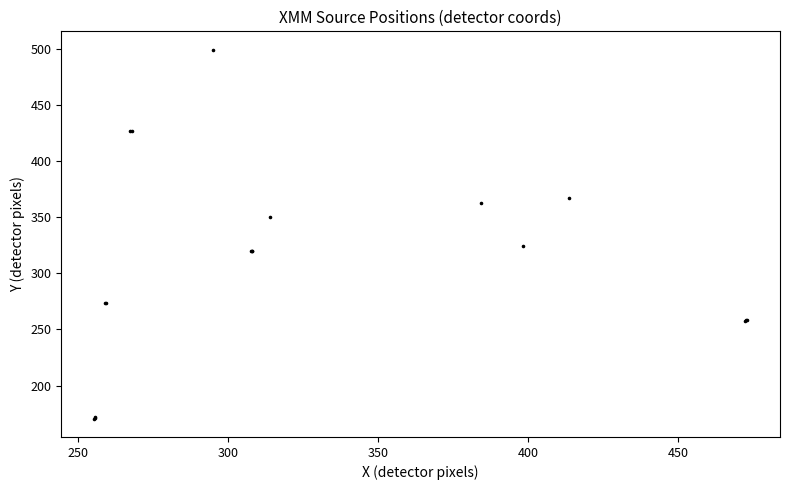

What Y value in the scatter plot is closest to 334?

324.6